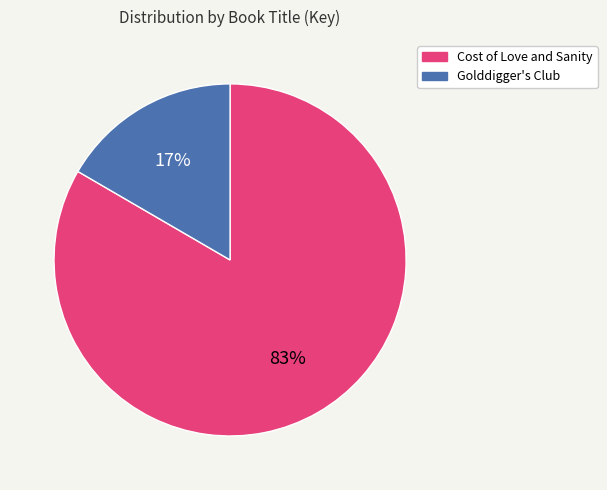

Combined, do Cost of Love and Sanity and Golddigger's Club account for over 50%?

Yes